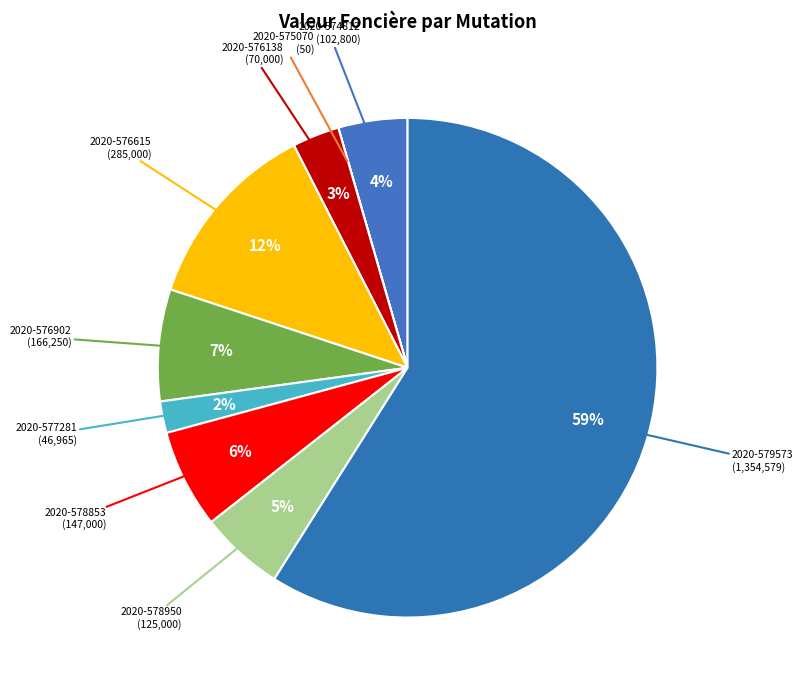

Which category accounts for the majority?

2020-579573